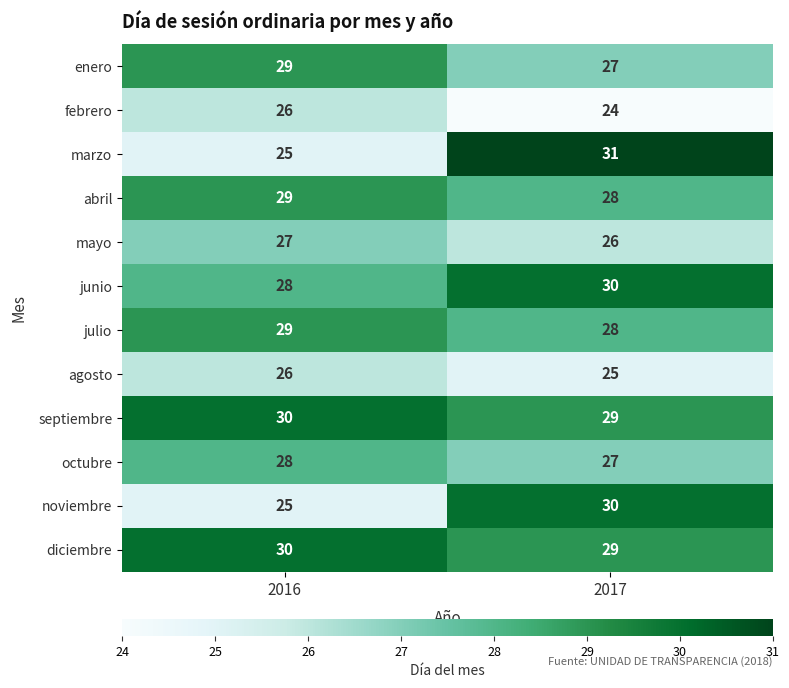

The junio series shows 39 at 2016. True or false?

False